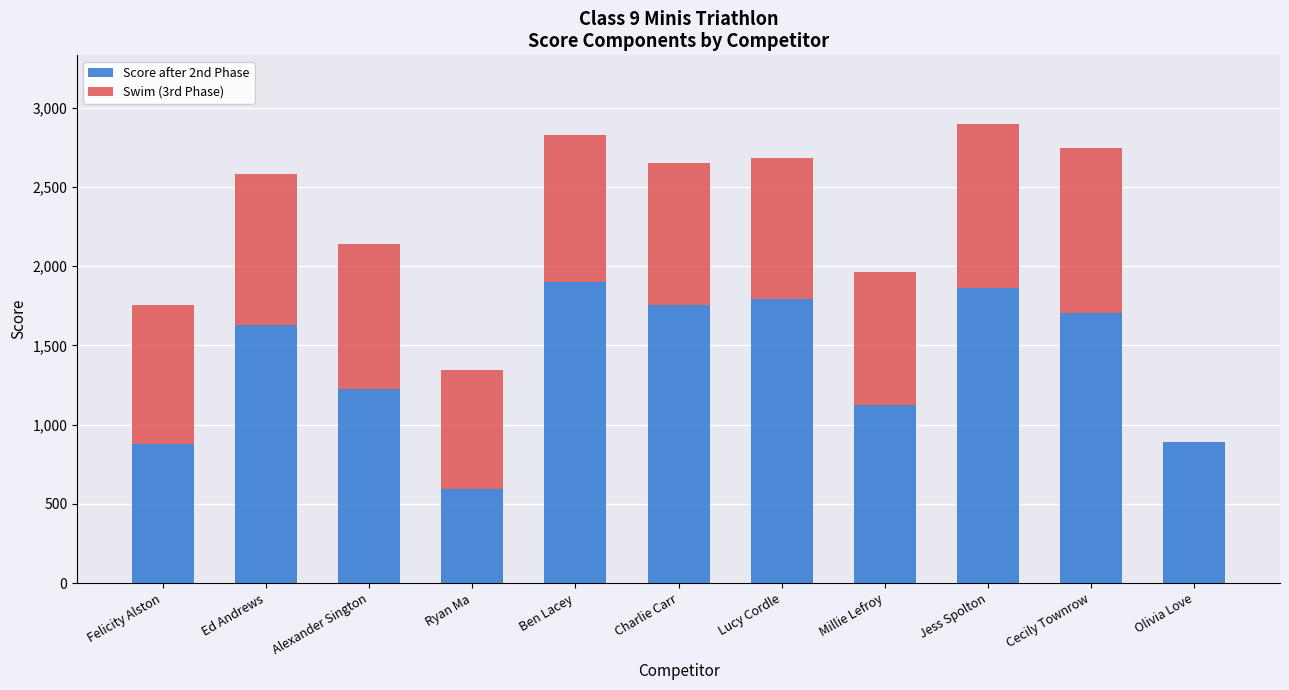

What is the total value across all series at Alexander Sington?

2138